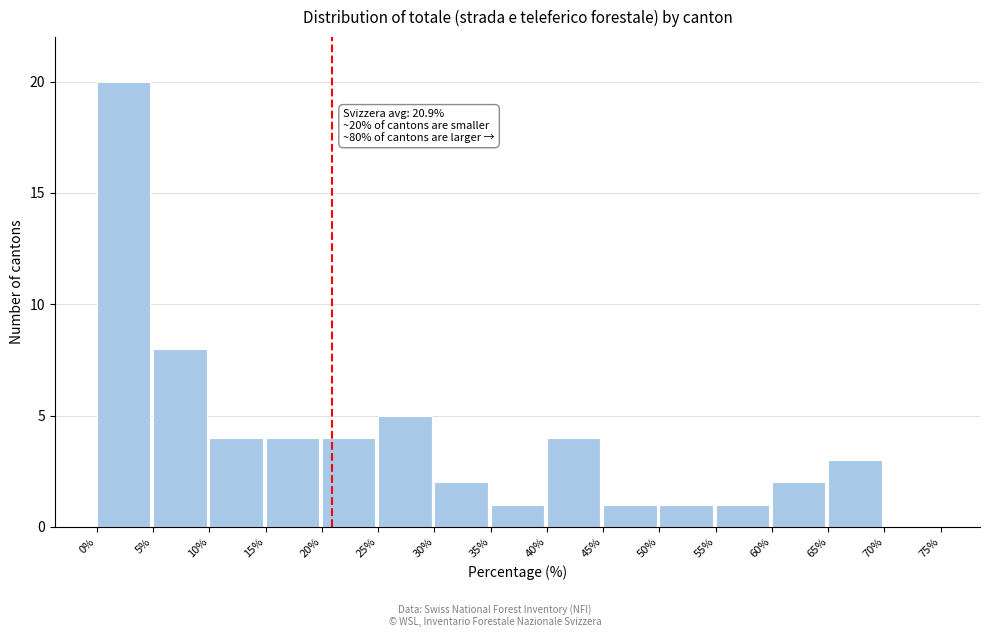

Over which range of the x-axis is the bar tallest?

0% to 5%